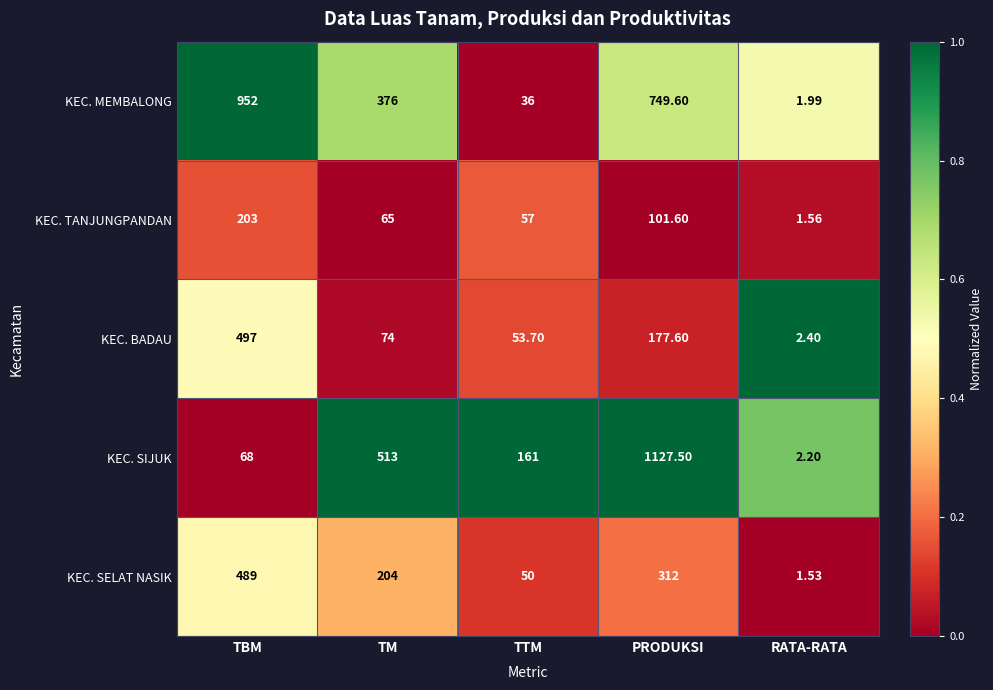

At TM, list the series in order from largest to smallest.

KEC. SIJUK, KEC. MEMBALONG, KEC. SELAT NASIK, KEC. BADAU, KEC. TANJUNGPANDAN